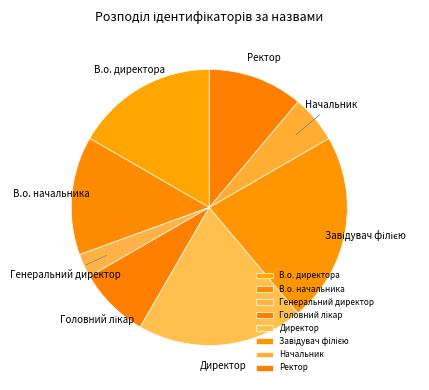

What is the smallest slice in the pie chart?

Генеральний директор